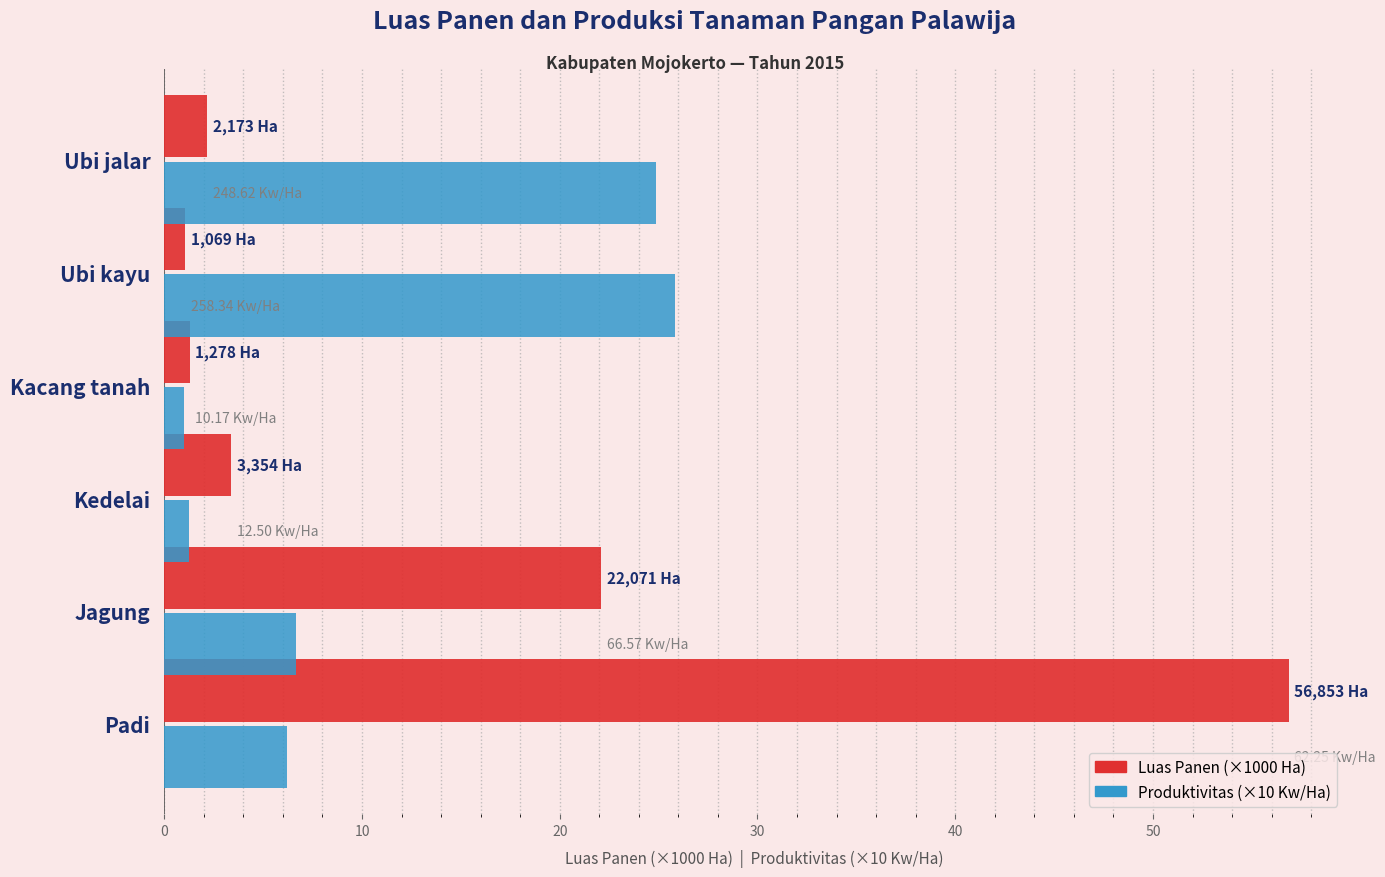

What is the difference between the second highest and second lowest values in the Luas Panen (×1000 Ha) series?

20.8